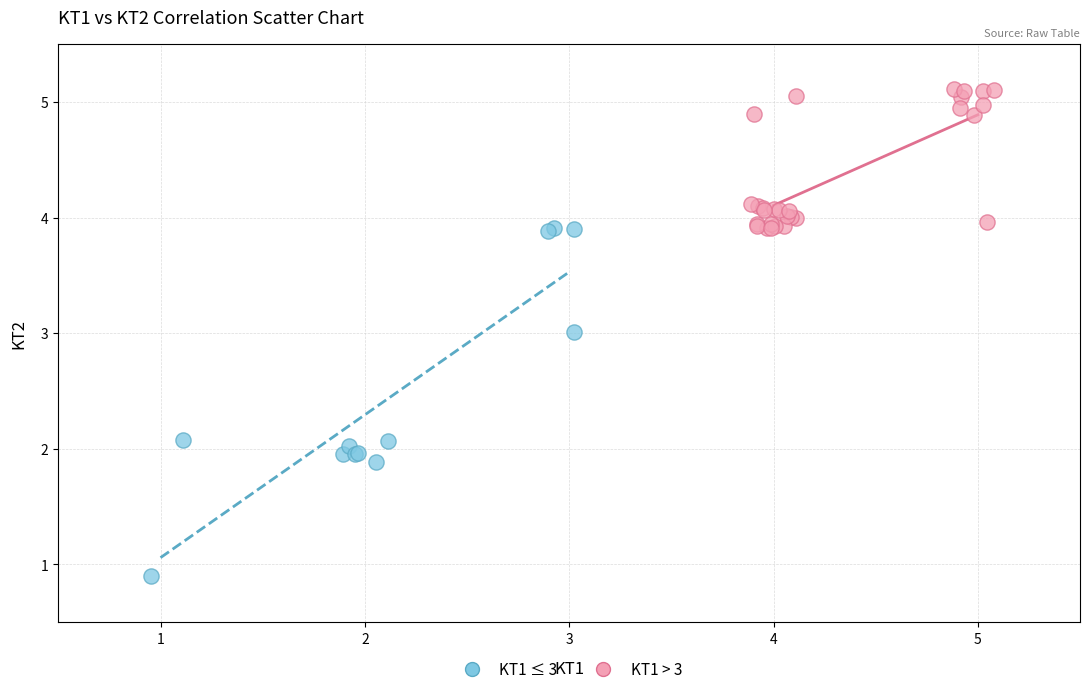

Which series has the largest Y range (max minus min)?

KT1 ≤ 3